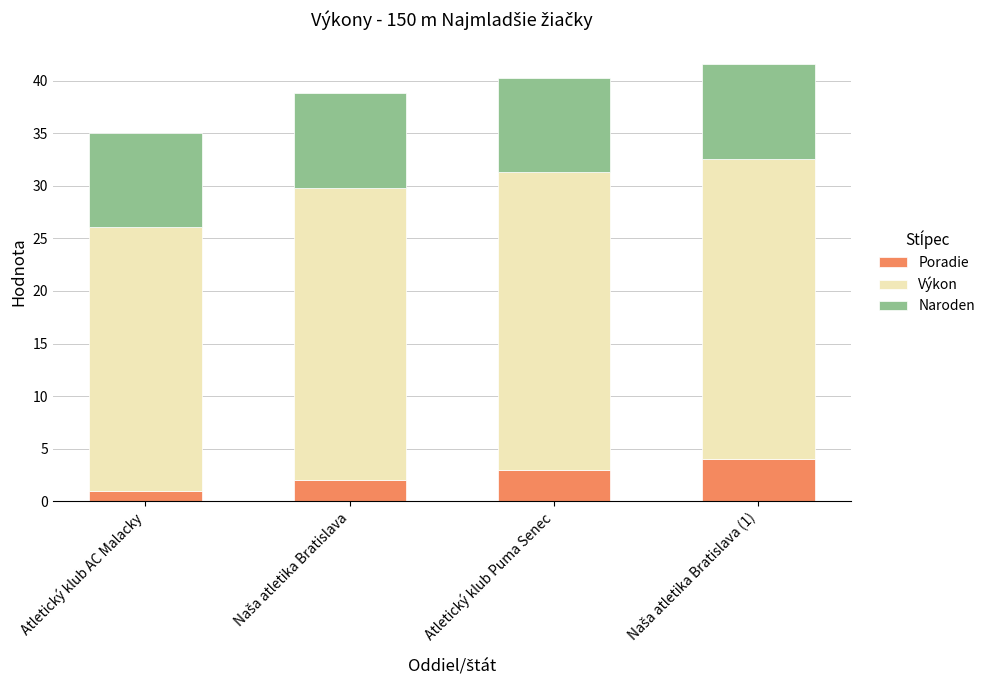

Is it true that Poradie equals 3.0 at Atletický klub Puma Senec?

True